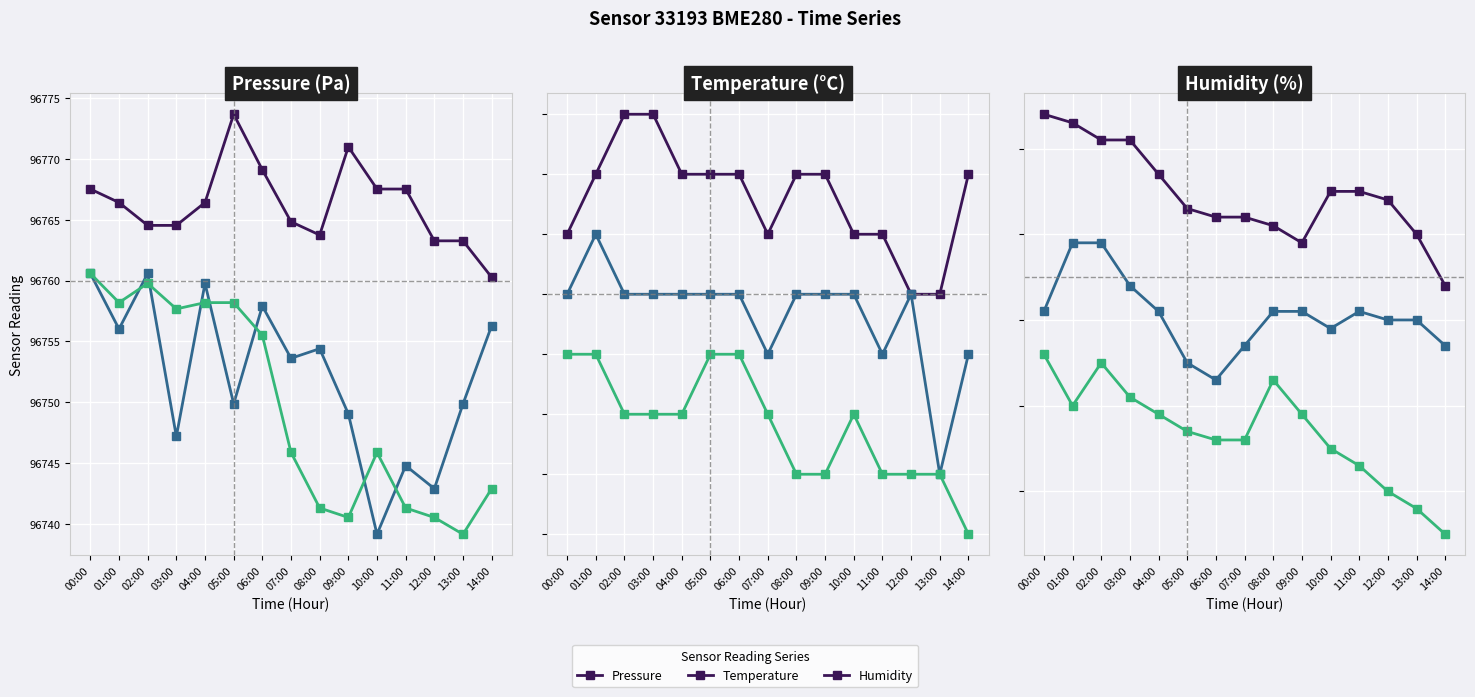

Count the number of data series in this chart.

3